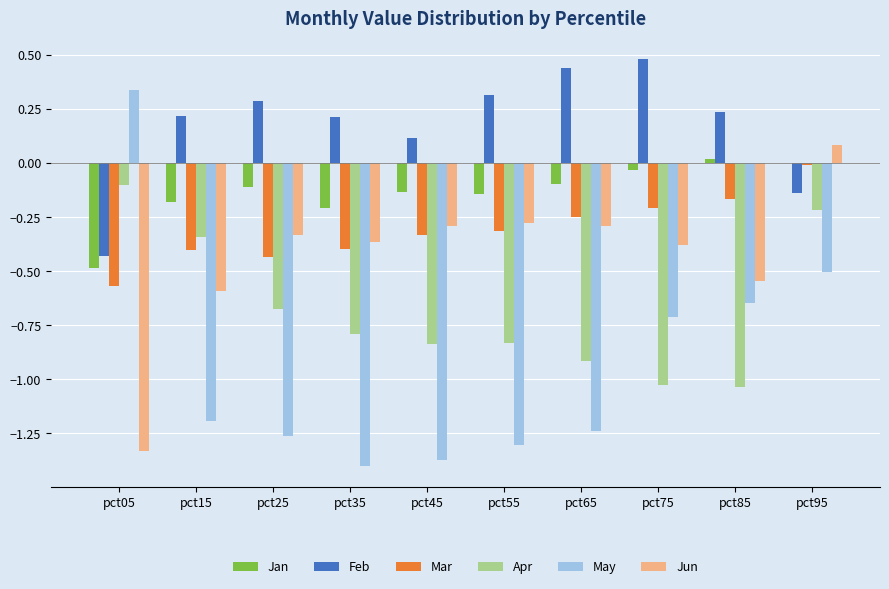

What is the total value across all series at pct25?

-2.5